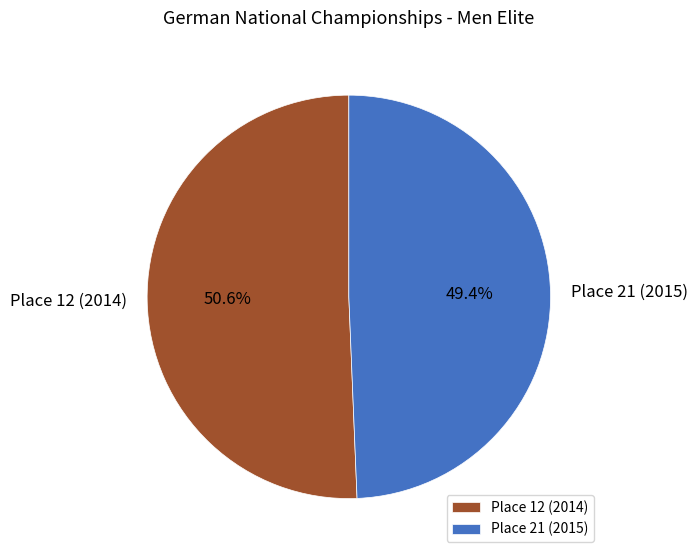

What percentage is the Place 12 (2014) slice, to the nearest percent?

51%